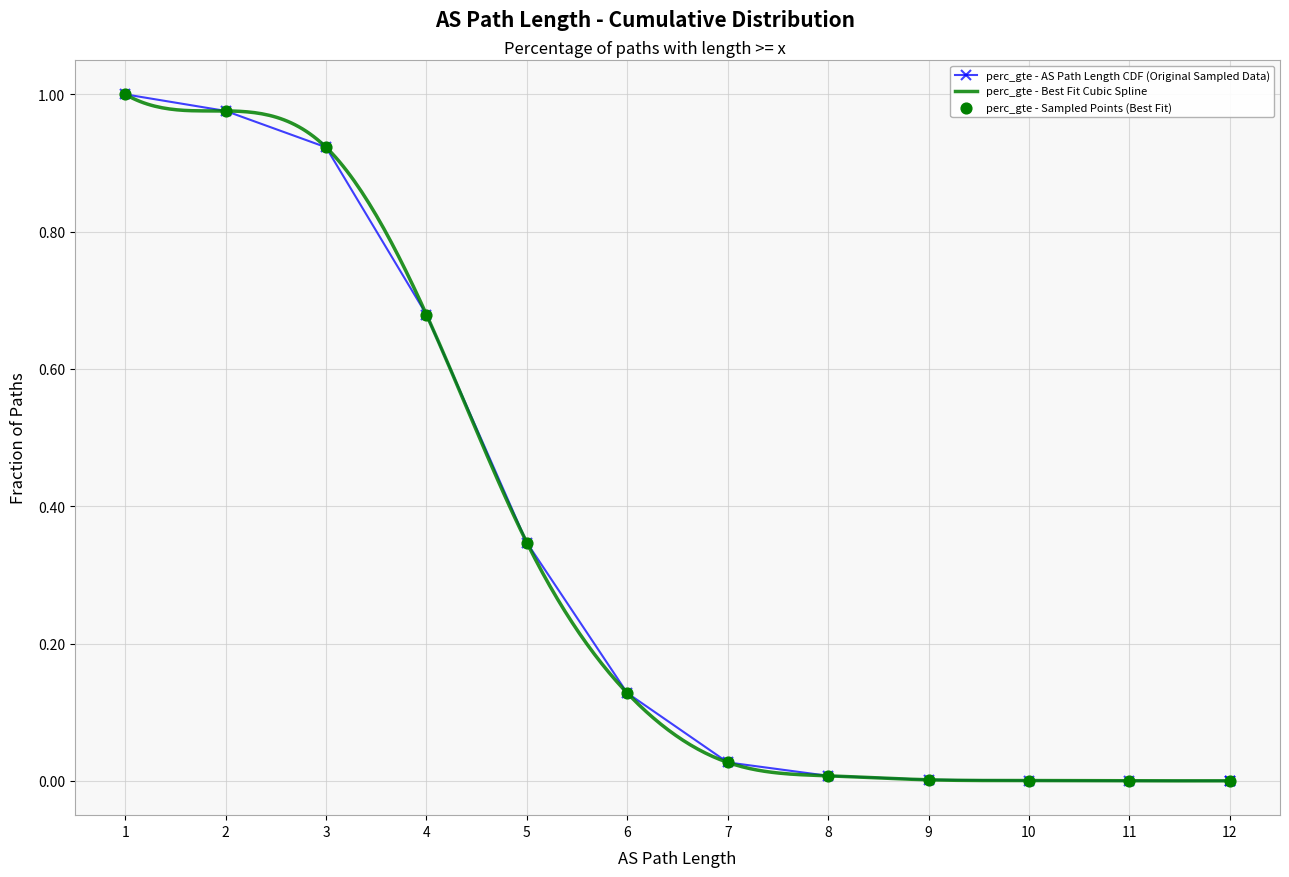

Between 12 and 4, which is larger?

4